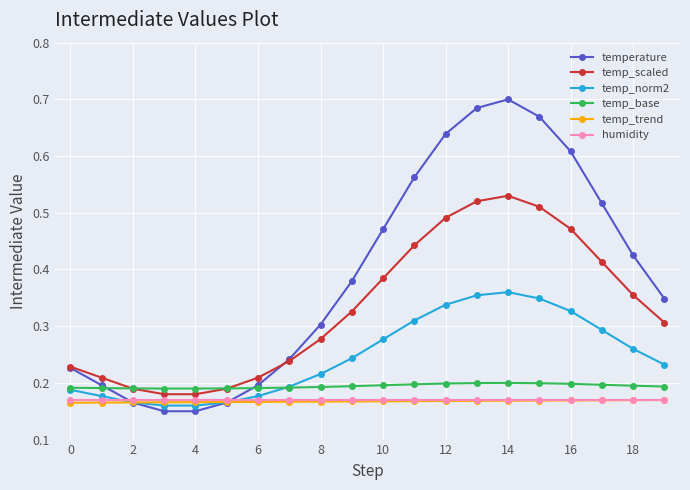

True or false: temp_trend and temp_base cross at least once.

False